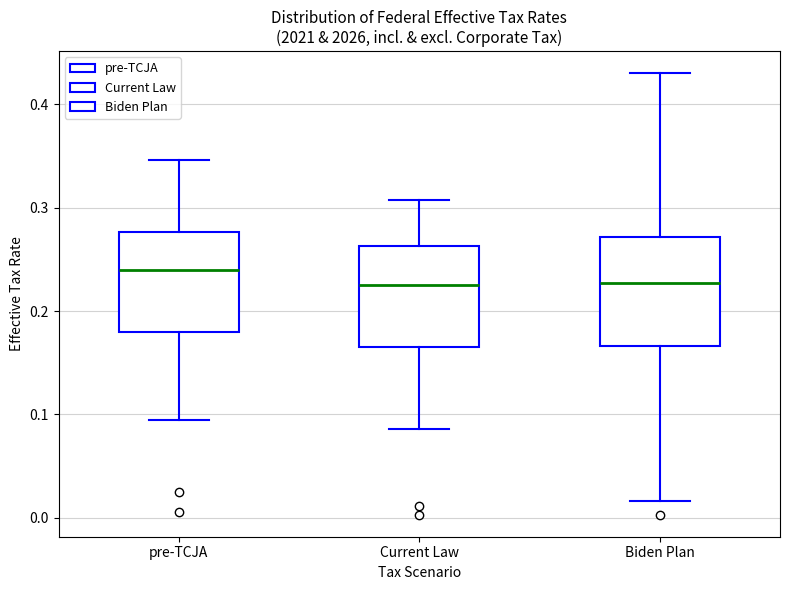

Reading left to right, transcribe this box plot: for each box, give where its median line is, the range the box spans, and where its two whiskers end, as read against the y-axis. The values are not printed on the chart, so give them approximately, as read against the axis.

pre-TCJA: median 0.24, box 0.18 to 0.28, whiskers 0.10 to 0.35
Current Law: median 0.23, box 0.17 to 0.26, whiskers 0.09 to 0.31
Biden Plan: median 0.23, box 0.17 to 0.27, whiskers 0.02 to 0.43